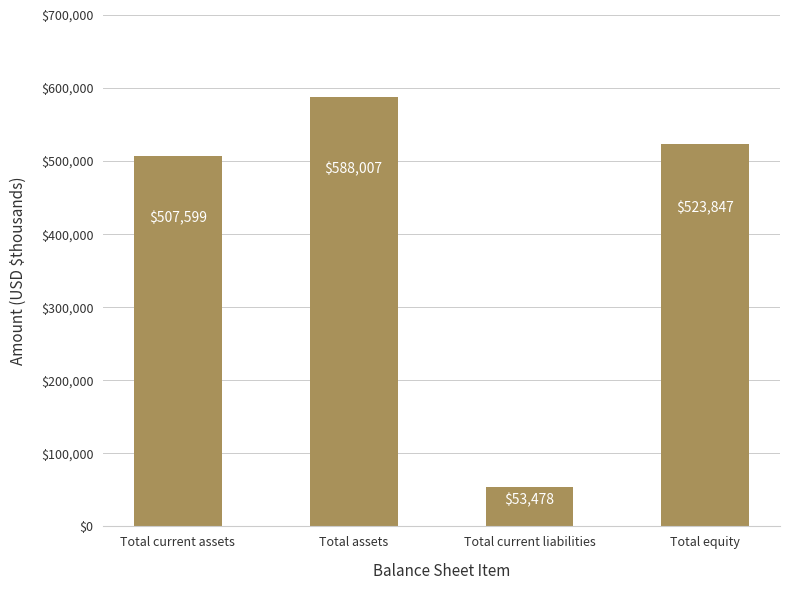

What is the label of the 2nd bar from the right?

Total current liabilities